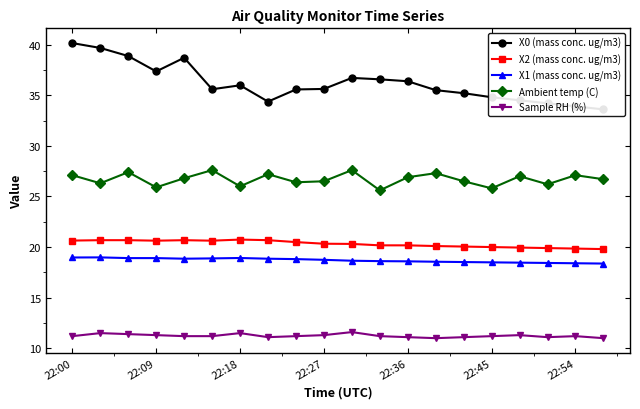

Which series has the largest total across all categories?

X0 (mass conc. ug/m3)